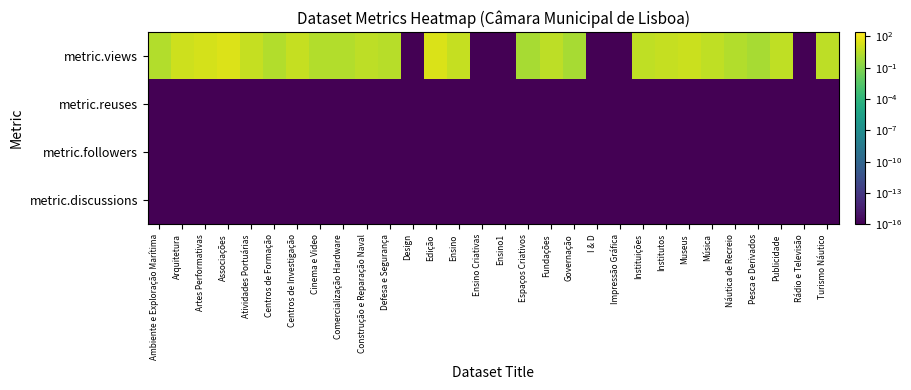

At which category does the chart reach its minimum across all series?

Design